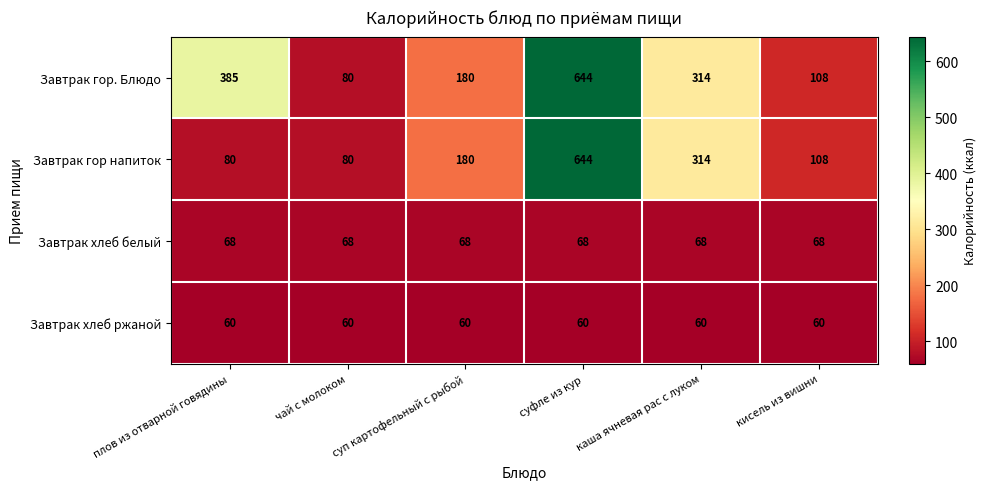

What is the spread (max minus min) of values at суфле из кур?

584